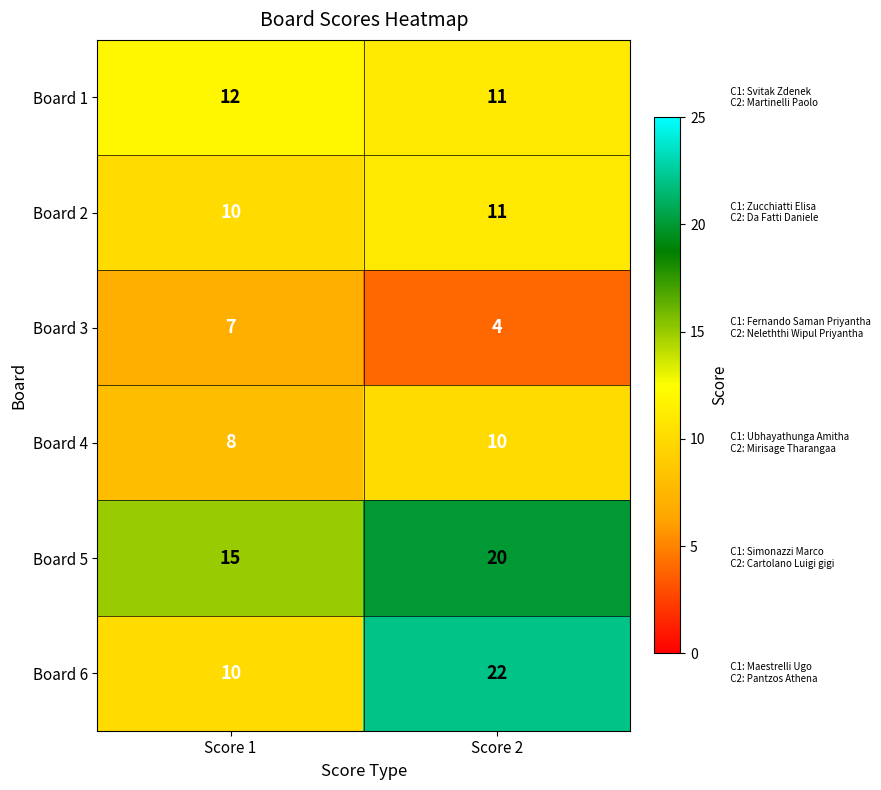

What is the minimum value for Board 3?

4